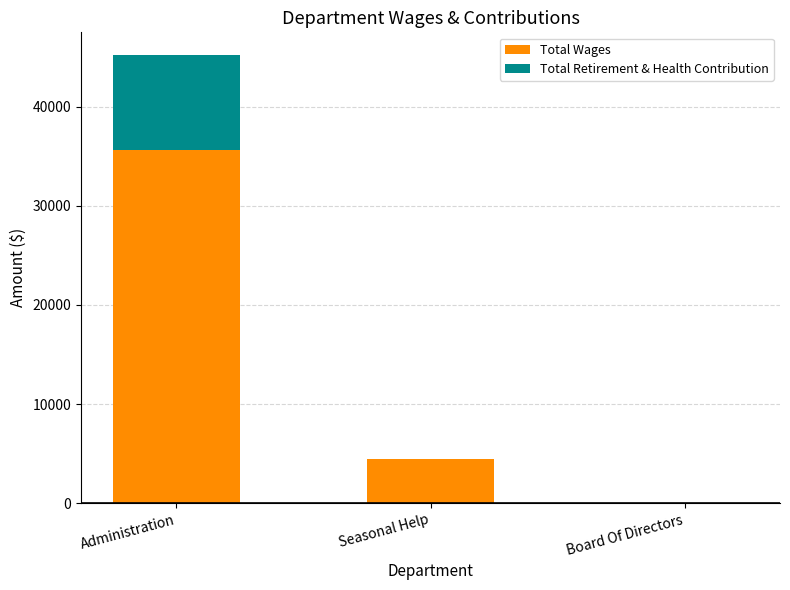

The Total Wages series shows 35625 at Administration. True or false?

True